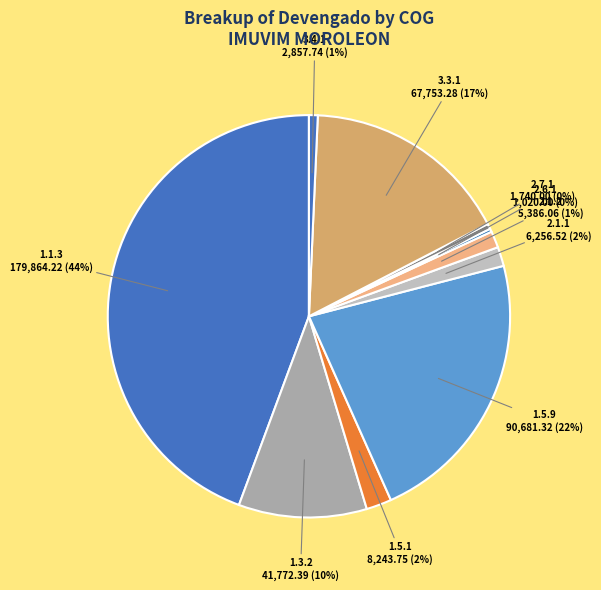

To the nearest percent, what is the difference between the largest and smallest slice percentages?

44%